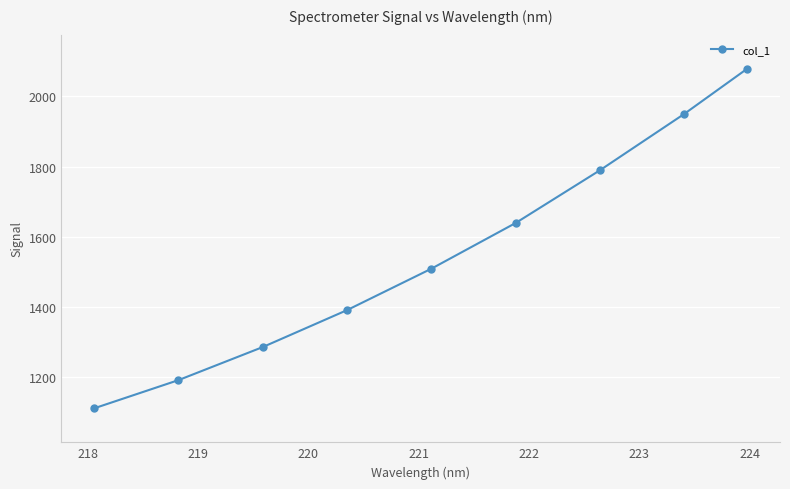

True or false: there are more than 2 points higher than both neighbors.

False